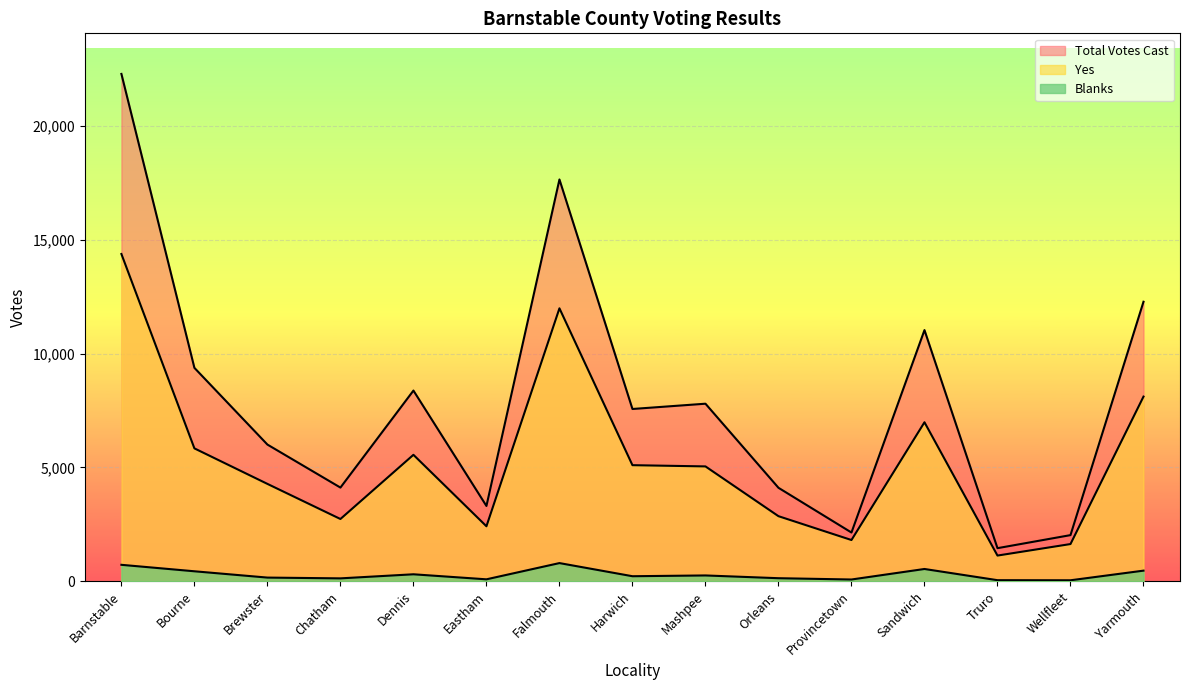

The value of Yes at Bourne is 1551. True or false?

False